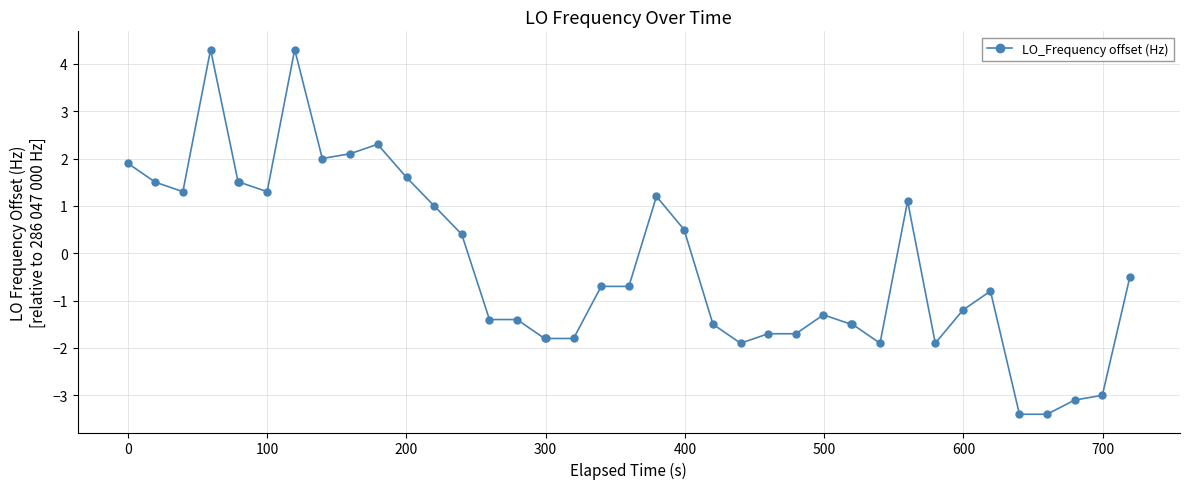

What is the maximum value shown in the chart?

4.3